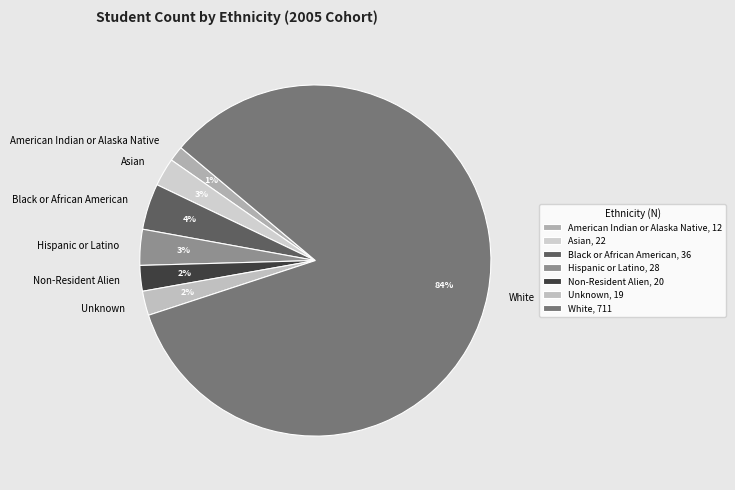

Is the sum of Hispanic or Latino and Non-Resident Alien greater than half?

No